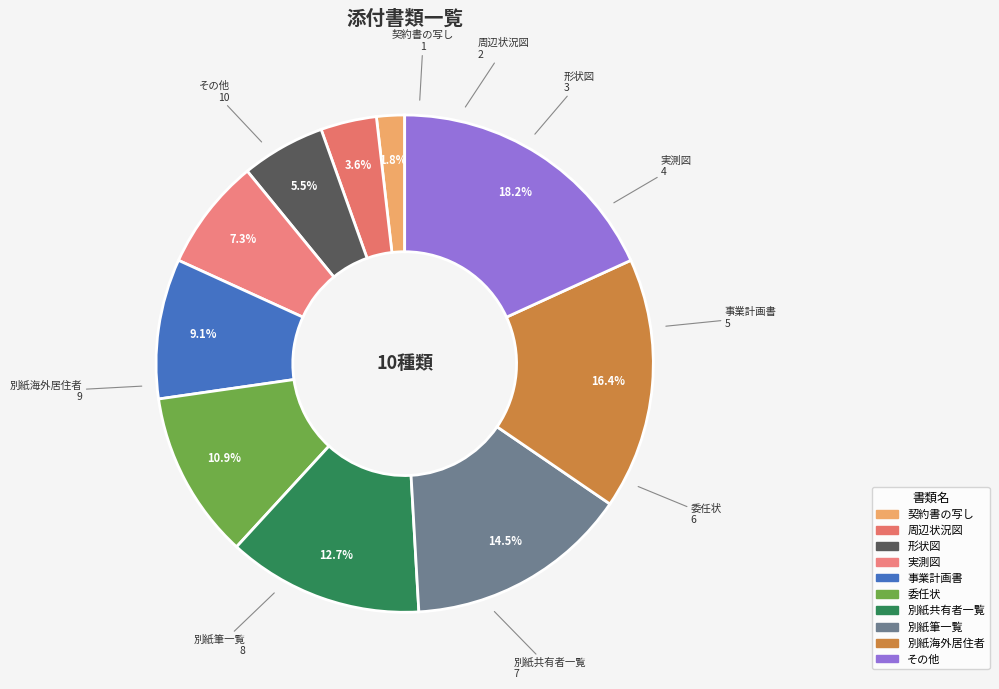

To the nearest percent, what is the difference between the largest and smallest slice percentages?

16%